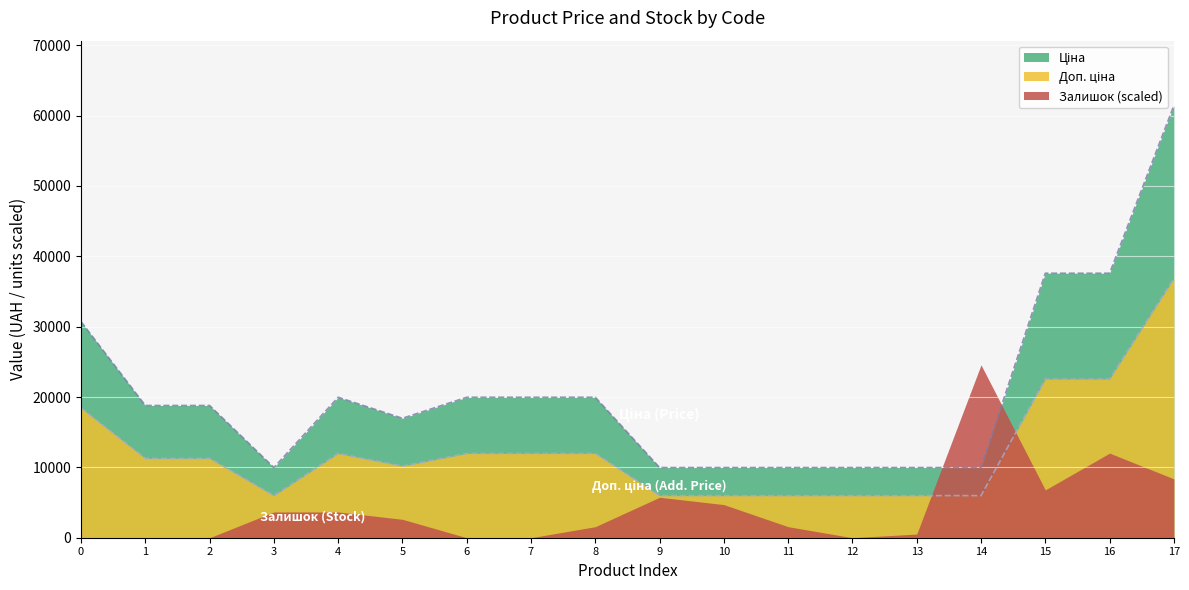

What is the difference between the highest and lowest values at 5?

14362.1